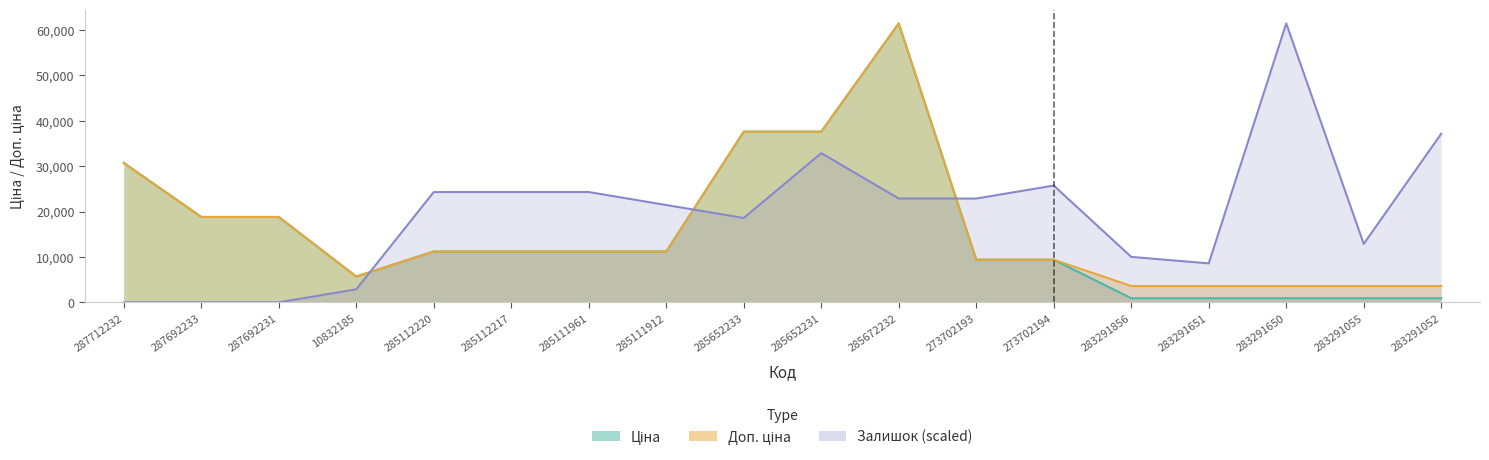

What is the average value of the Ціна series?

15478.1